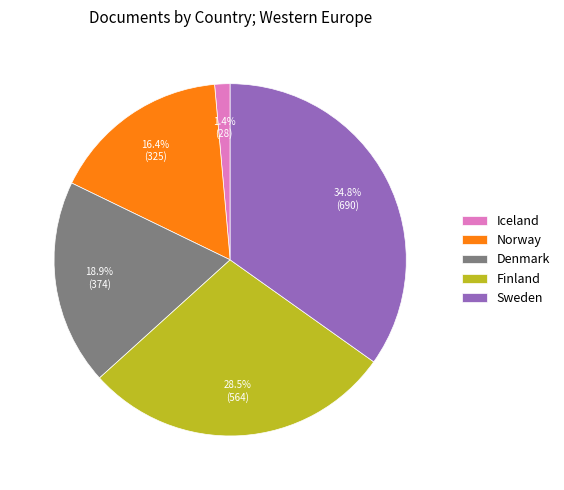

What percentage is NOT represented by Denmark?

81.1%